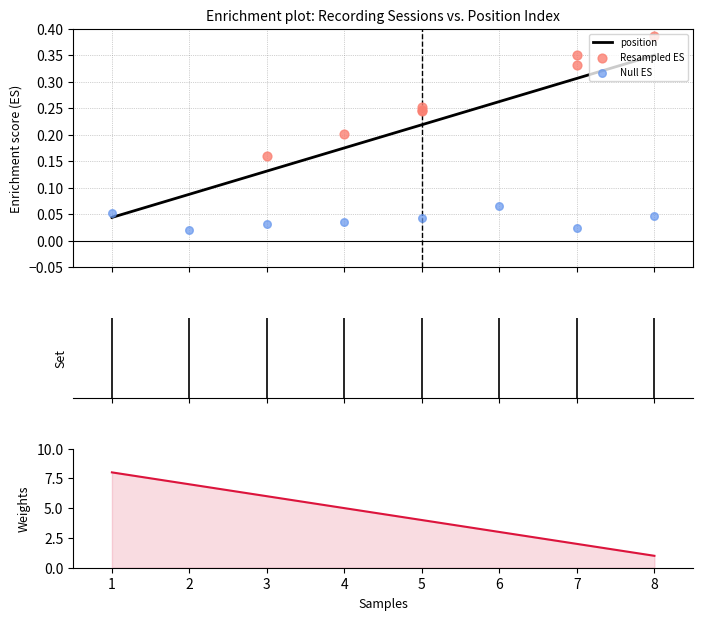

Which series has the largest Y range (max minus min)?

Weights